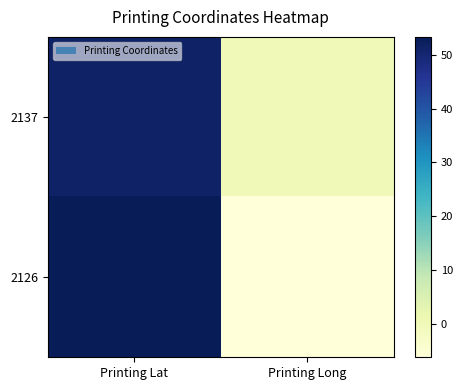

Reading left to right, what are all the values shown in this chart?

2137: Printing Lat=51.5	Printing Long=-0.1
2126: Printing Lat=53.3	Printing Long=-6.2